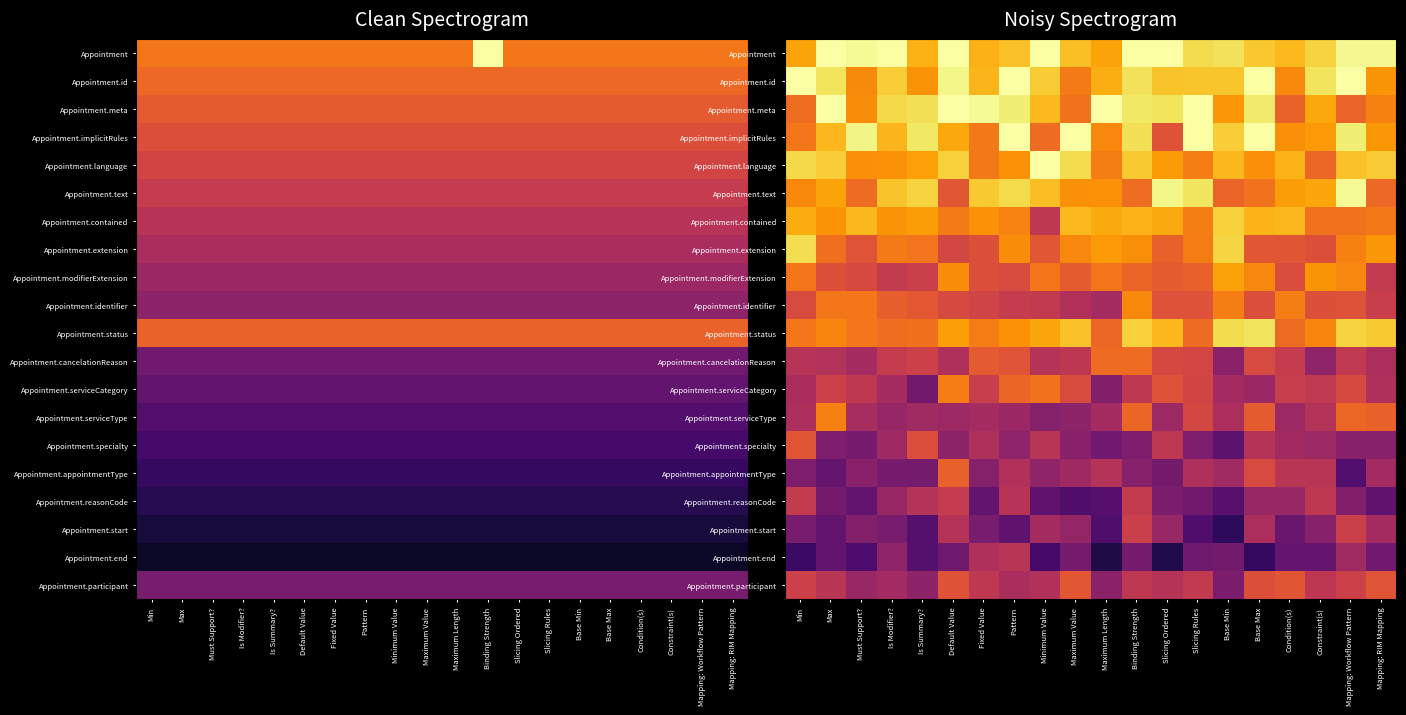

At Pattern, list the series in order from largest to smallest.

Appointment.id, Appointment.implicitRules, Appointment.meta, Appointment.text, Appointment, Appointment.status, Appointment.language, Appointment.extension, Appointment.contained, Appointment.serviceCategory, Appointment.cancelationReason, Appointment.modifierExtension, Appointment.identifier, Appointment.end, Appointment.reasonCode, Appointment.appointmentType, Appointment.participant, Appointment.serviceType, Appointment.specialty, Appointment.start